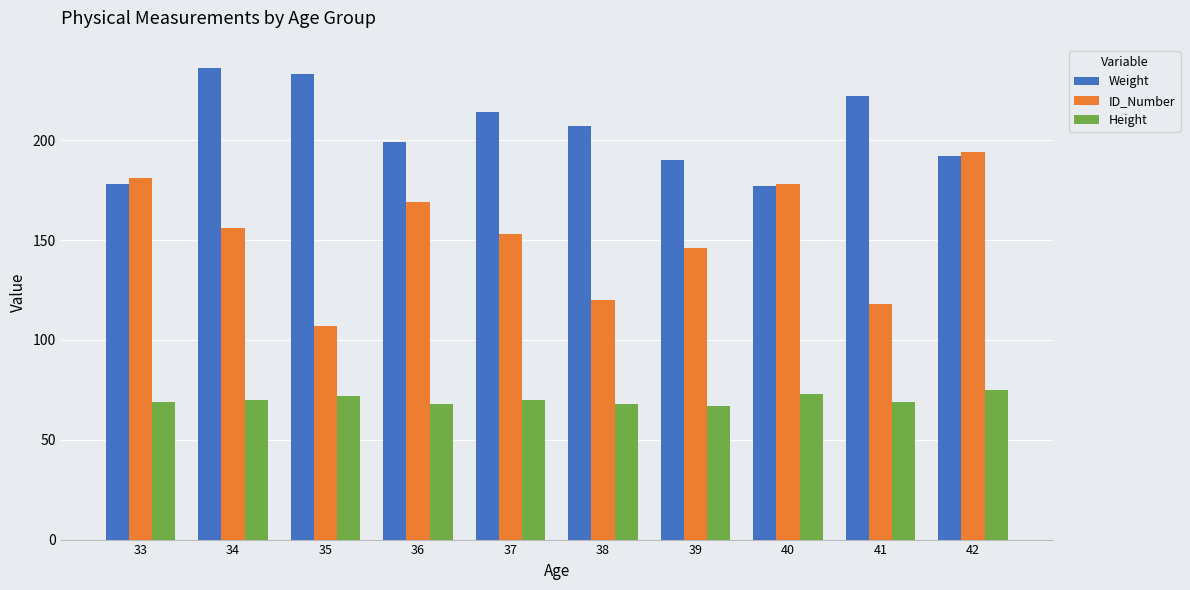

What is the sum of all Height values?

701